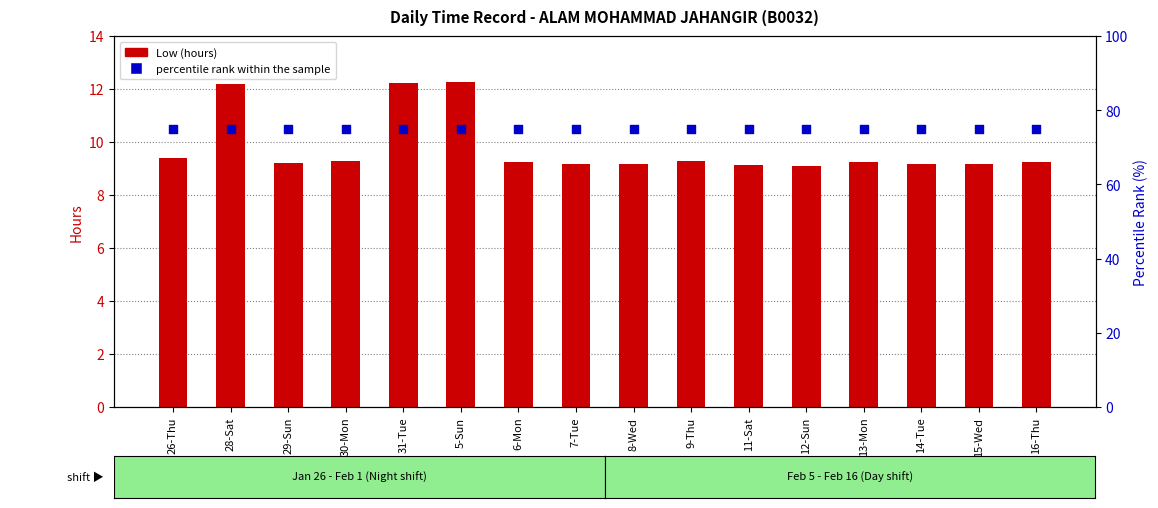

What is the total value across all series at 12-Sun?

84.1